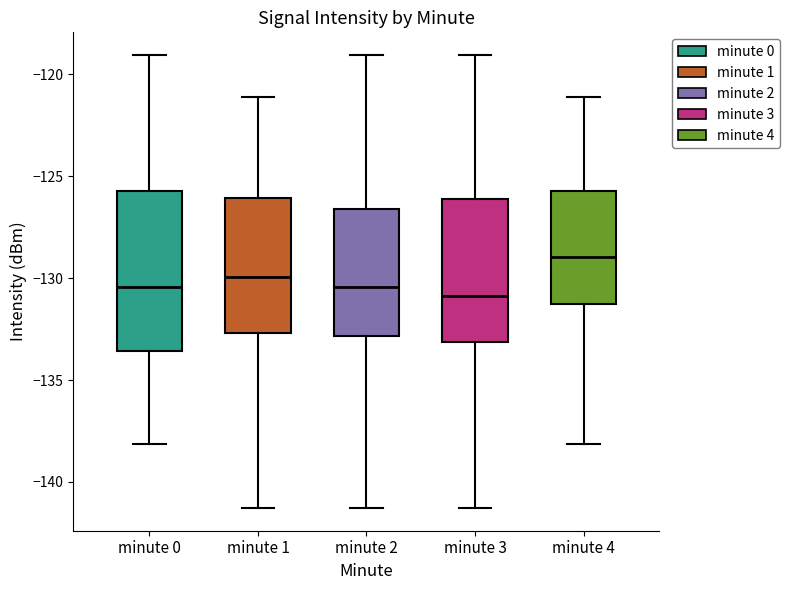

Reading left to right, read every box against the y-axis: the position of its median line, the range the box covers, and the ends of its whiskers. The values are not printed on the chart, so give them approximately, as read against the axis.

minute 0: median -130.5, box -133.5 to -125.5, whiskers -138.0 to -119.0
minute 1: median -130.0, box -132.5 to -126.0, whiskers -141.5 to -121.0
minute 2: median -130.5, box -133.0 to -126.5, whiskers -141.5 to -119.0
minute 3: median -131.0, box -133.0 to -126.0, whiskers -141.5 to -119.0
minute 4: median -129.0, box -131.5 to -125.5, whiskers -138.0 to -121.0